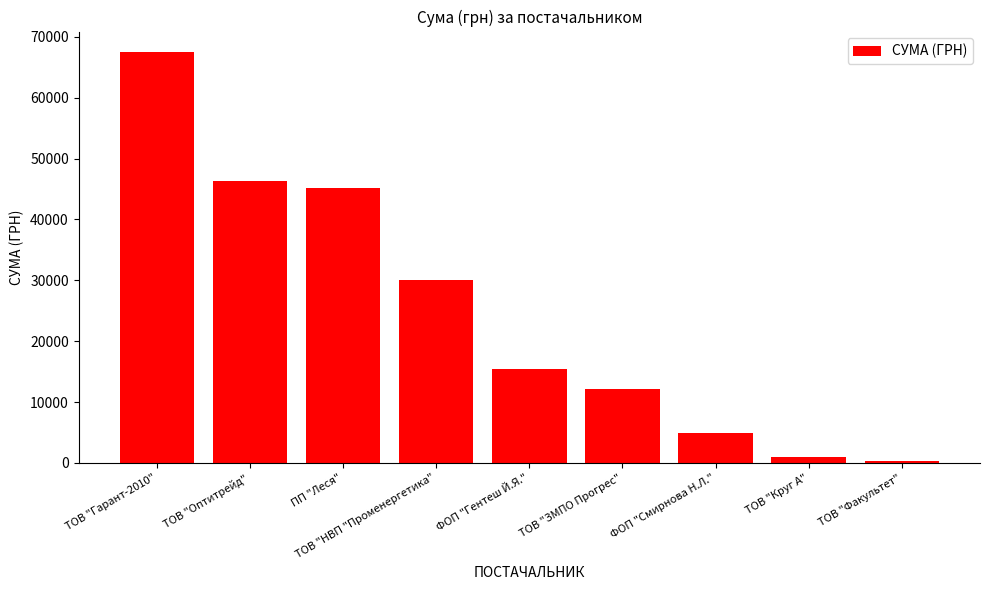

The chart shows a value of 365.0 at ТОВ "Факультет". True or false?

True